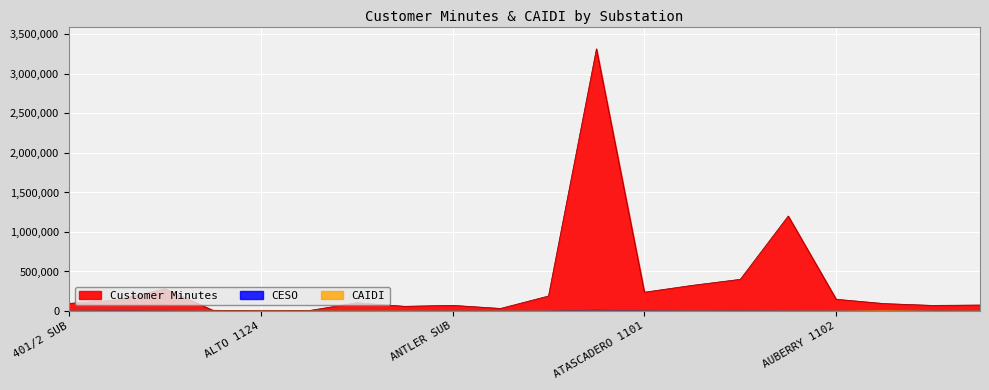

What is the smallest value displayed?

29.0